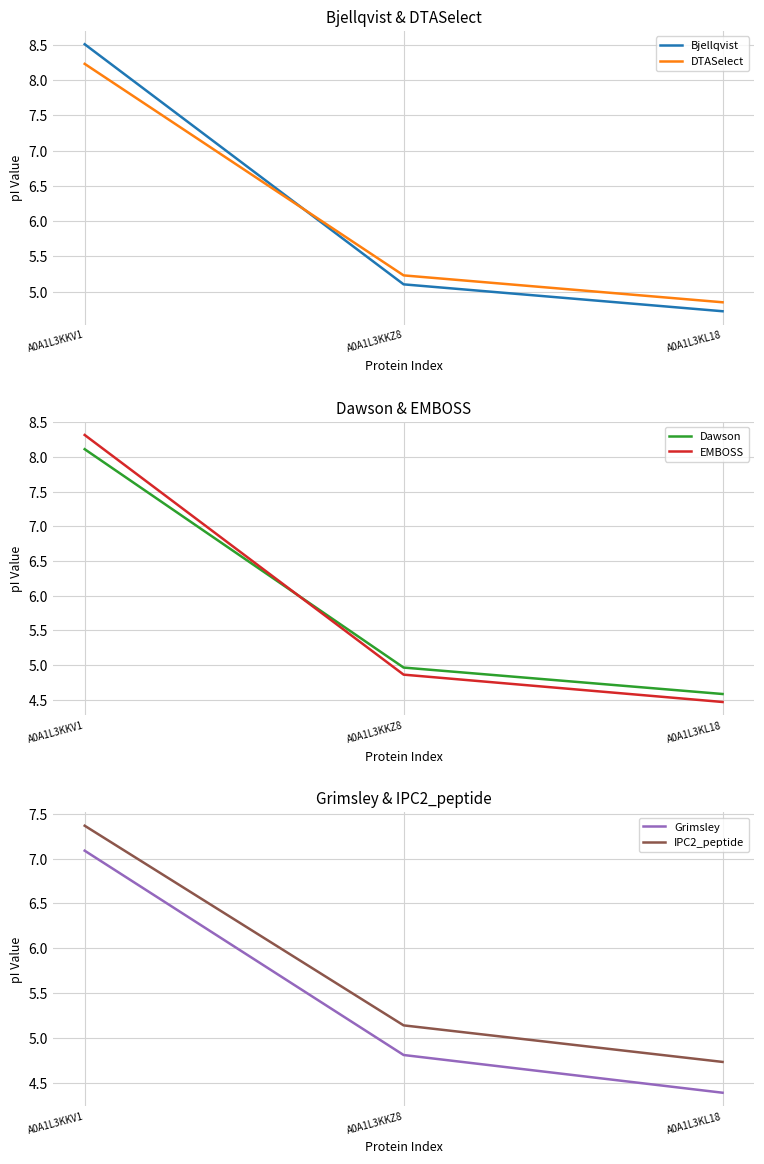

Reading left to right, list all the values displayed in this chart.

Bjellqvist: A0A1L3KKV1=8.5	A0A1L3KKZ8=5.1	A0A1L3KL18=4.7
DTASelect: A0A1L3KKV1=8.2	A0A1L3KKZ8=5.2	A0A1L3KL18=4.9
Dawson: A0A1L3KKV1=8.1	A0A1L3KKZ8=5.0	A0A1L3KL18=4.6
EMBOSS: A0A1L3KKV1=8.3	A0A1L3KKZ8=4.9	A0A1L3KL18=4.5
Grimsley: A0A1L3KKV1=7.1	A0A1L3KKZ8=4.8	A0A1L3KL18=4.4
IPC2_peptide: A0A1L3KKV1=7.4	A0A1L3KKZ8=5.1	A0A1L3KL18=4.7